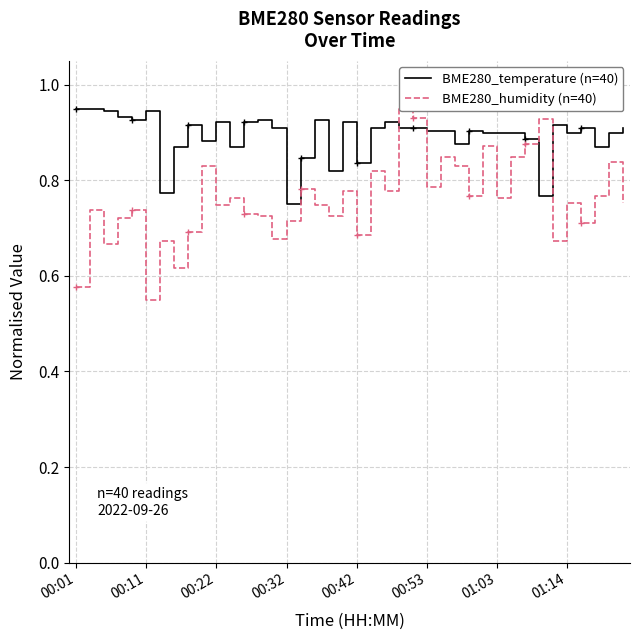

What is the total value across all series at 00:01?

1.5